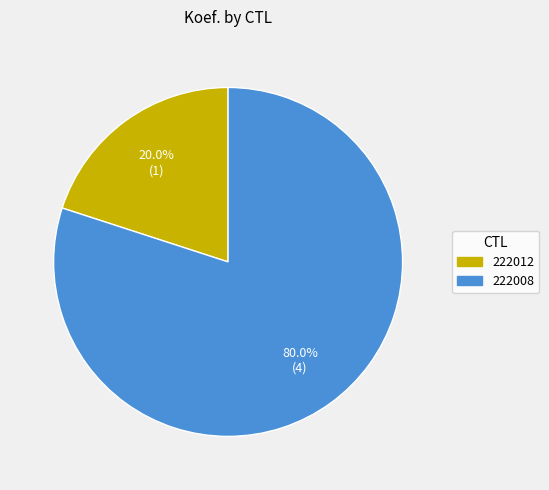

Is there a majority slice in this chart?

Yes